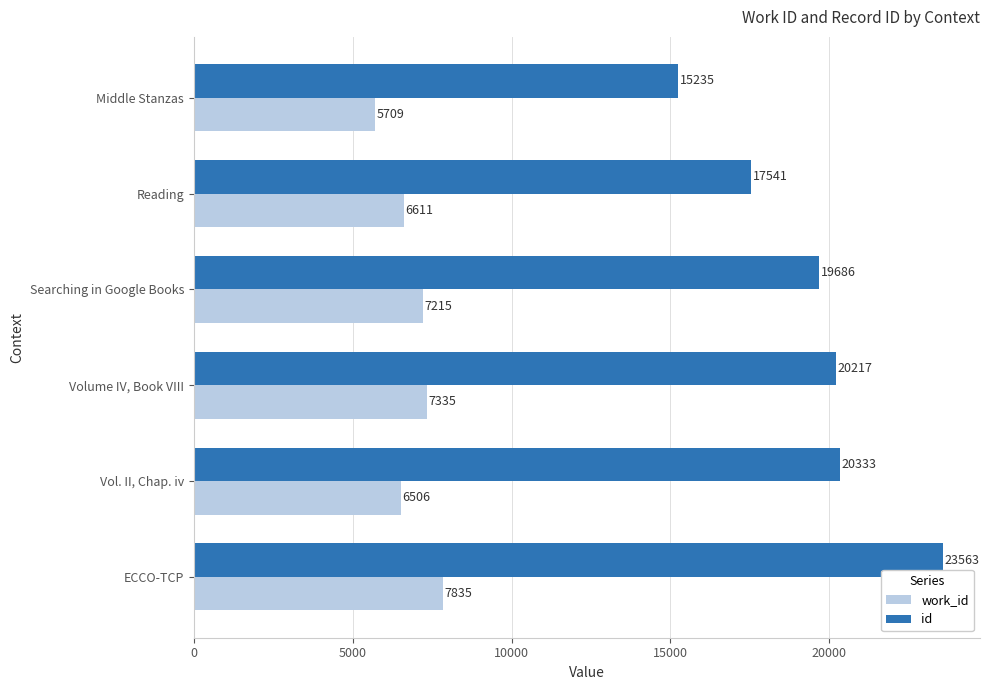

What are all the series names shown in the legend?

work_id, id